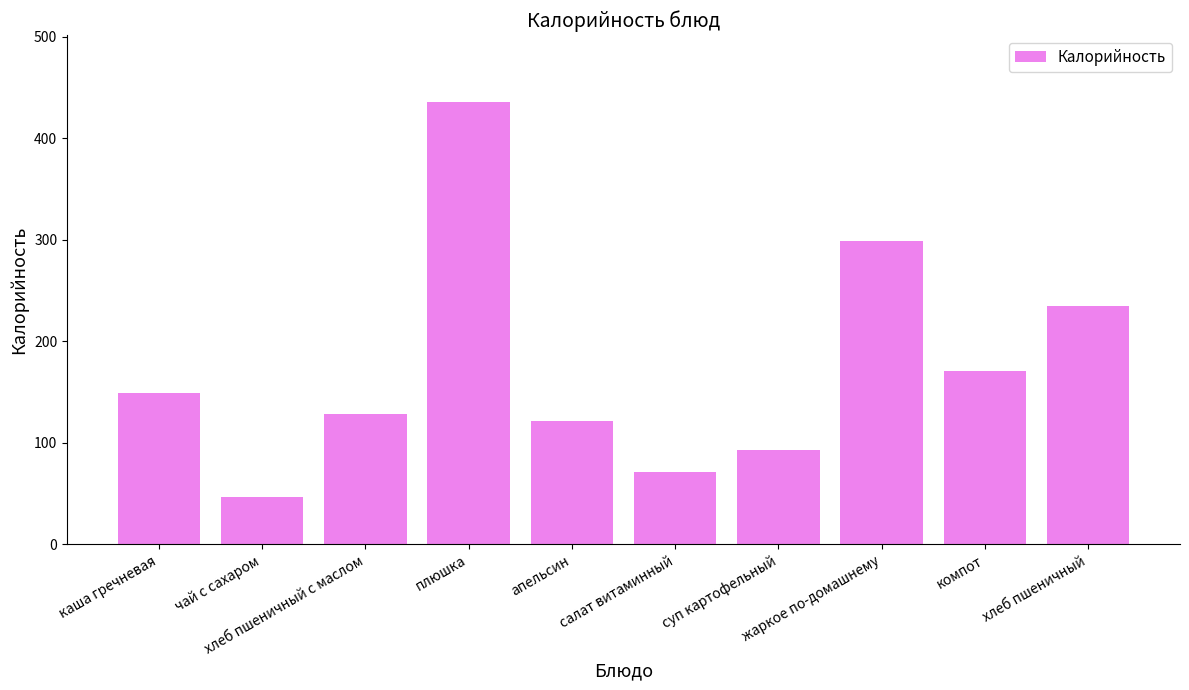

What is the ratio of the value at каша гречневая to the value at хлеб пшеничный?

0.6